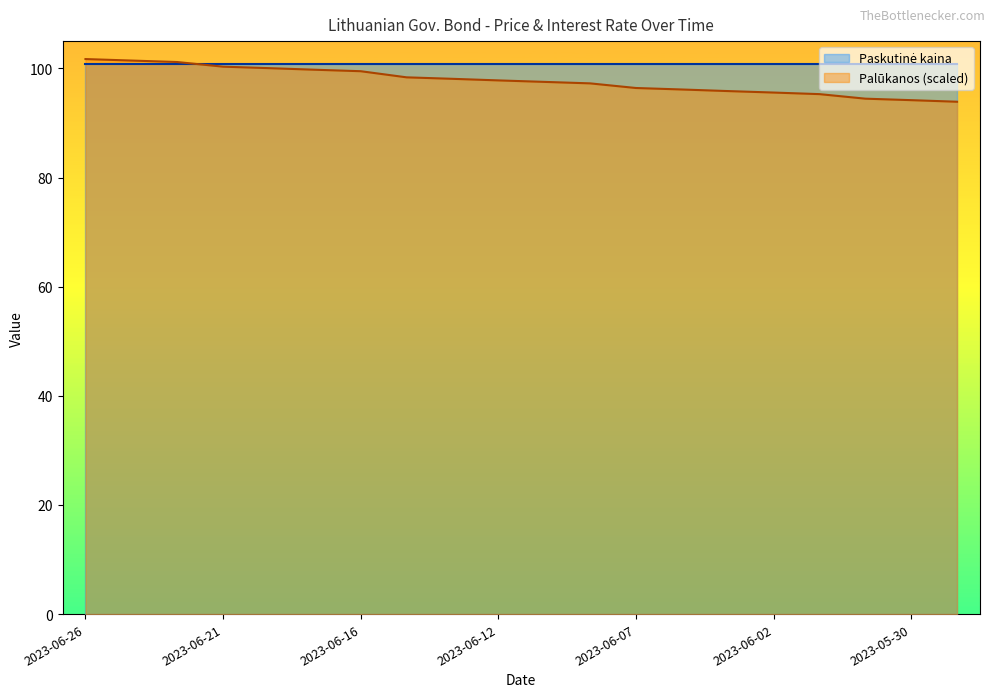

List the labels in order of value, largest first.

2023-06-26, 2023-06-23, 2023-06-22, 2023-06-21, 2023-06-20, 2023-06-19, 2023-06-16, 2023-06-14, 2023-06-13, 2023-06-12, 2023-06-09, 2023-06-08, 2023-06-07, 2023-06-06, 2023-06-05, 2023-06-02, 2023-06-01, 2023-05-31, 2023-05-30, 2023-05-29